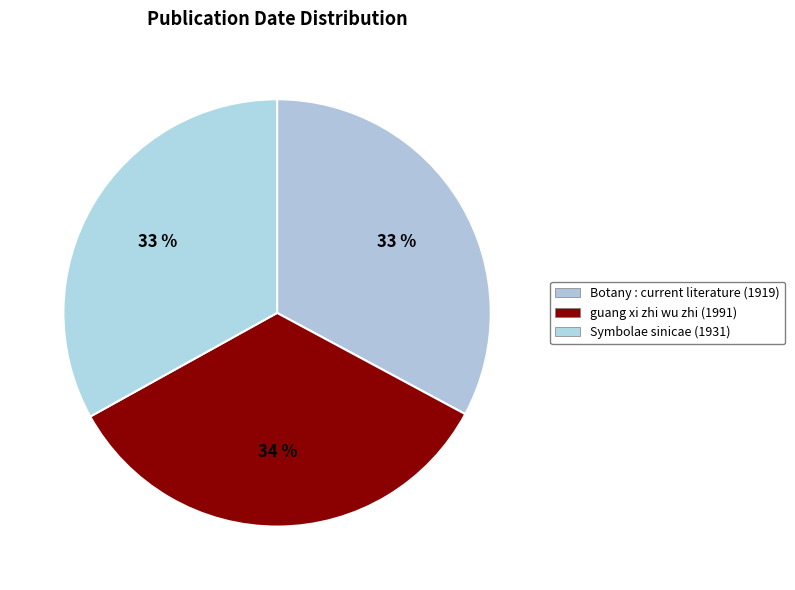

Which category has the smallest portion of the pie?

Botany : current literature (1919)